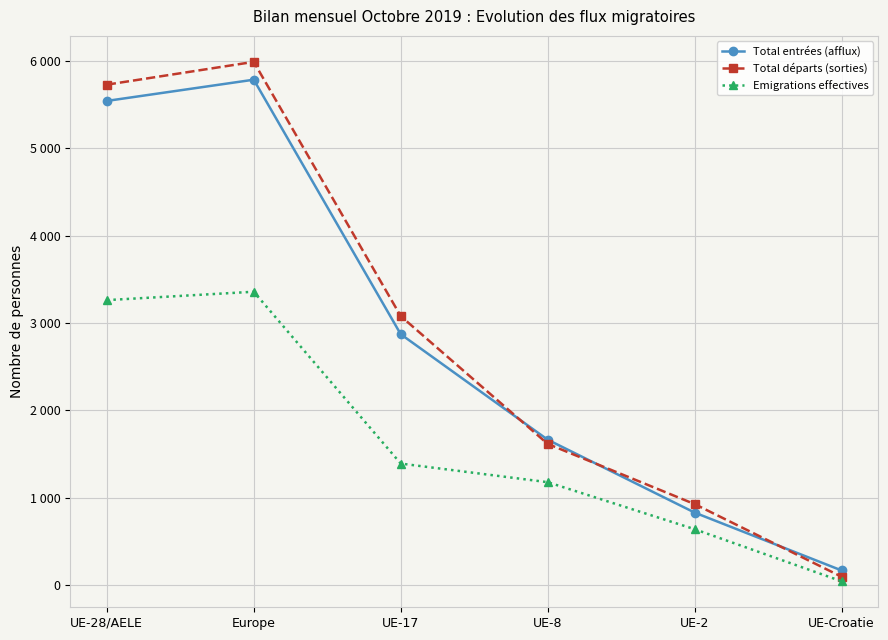

Which category has the highest value in the Total entrées (afflux) series?

Europe